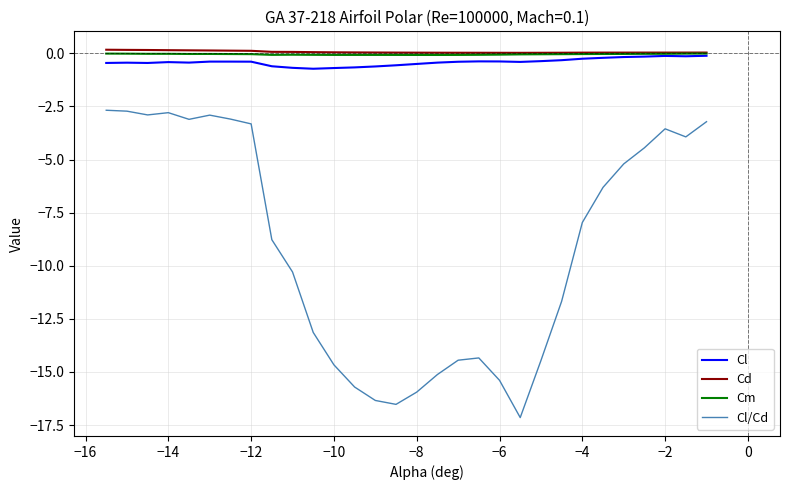

Which series has the widest spread of values?

Cl/Cd